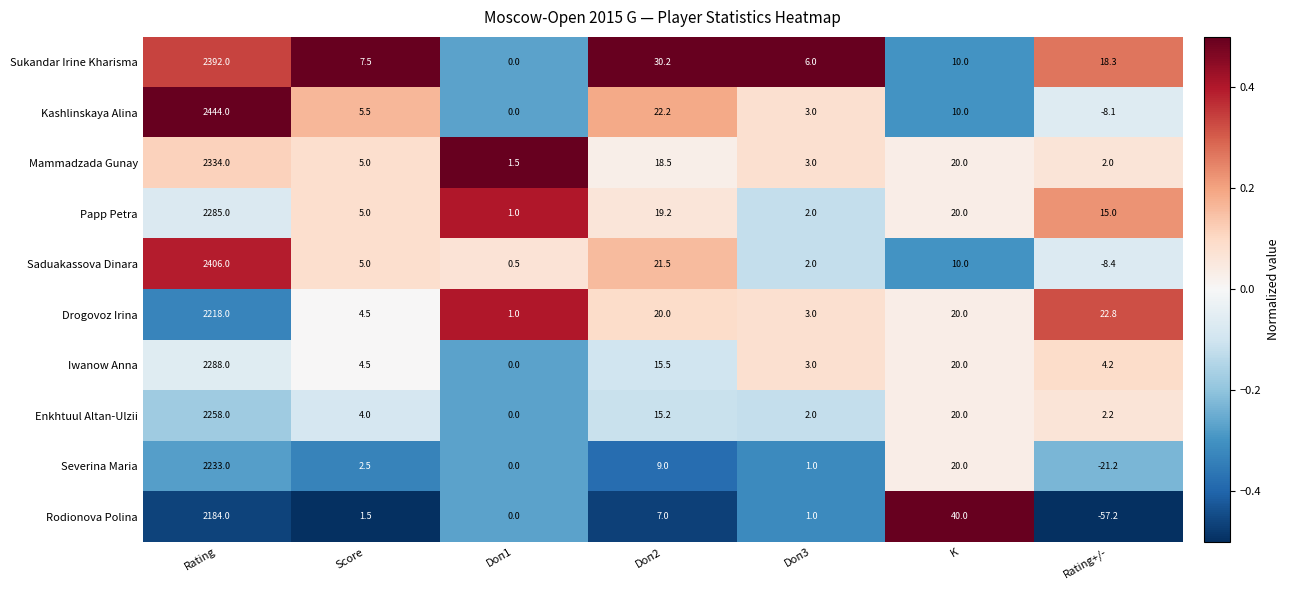

Rank the series by their maximum value, from highest to lowest.

Kashlinskaya Alina, Saduakassova Dinara, Sukandar Irine Kharisma, Mammadzada Gunay, Iwanow Anna, Papp Petra, Enkhtuul Altan-Ulzii, Severina Maria, Drogovoz Irina, Rodionova Polina